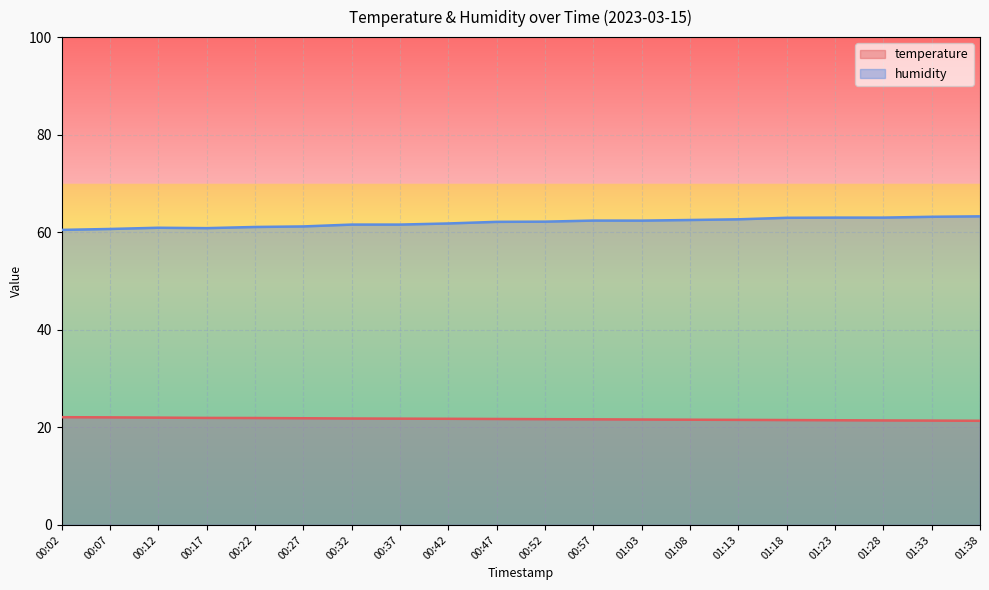

True or false: temperature has a value of 13.4 at 00:52.

False